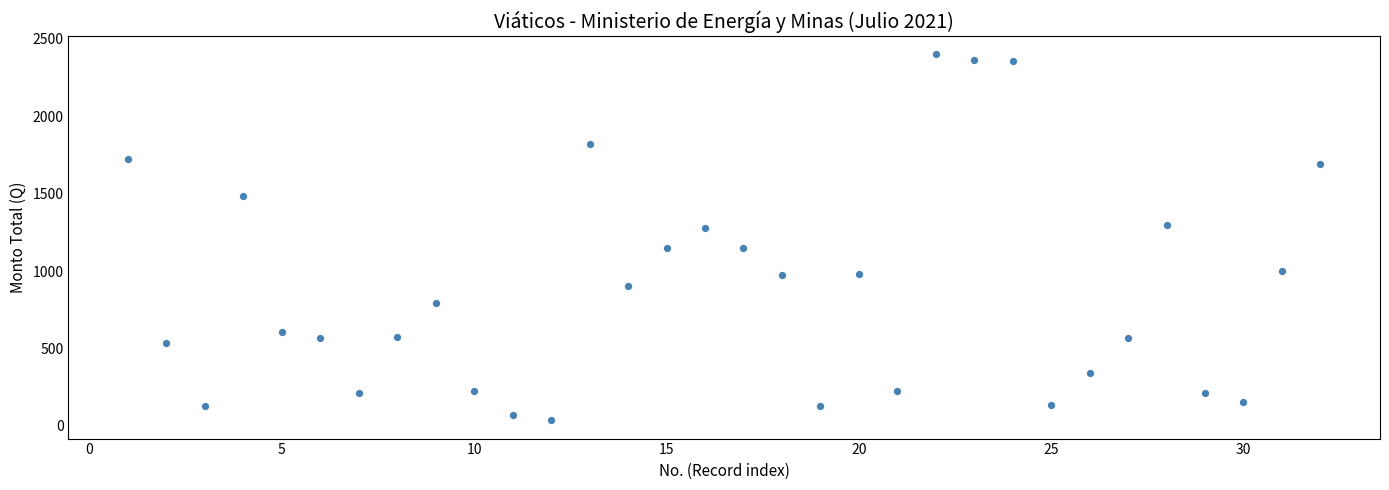

What is the range of X values (max minus min)?

31.0